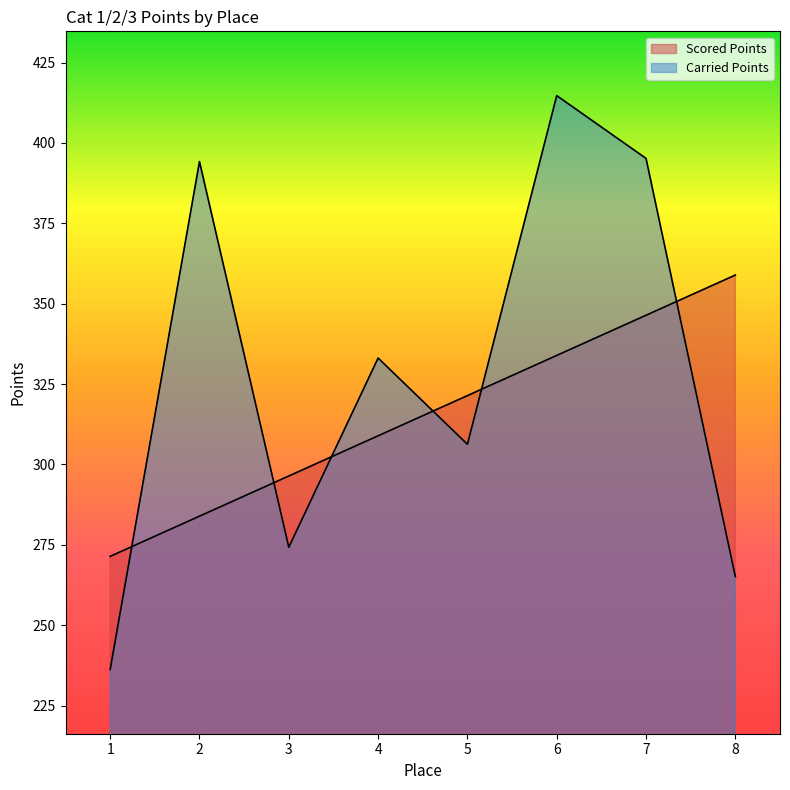

True or false: Scored Points has more than 0 points higher than both neighbors.

False